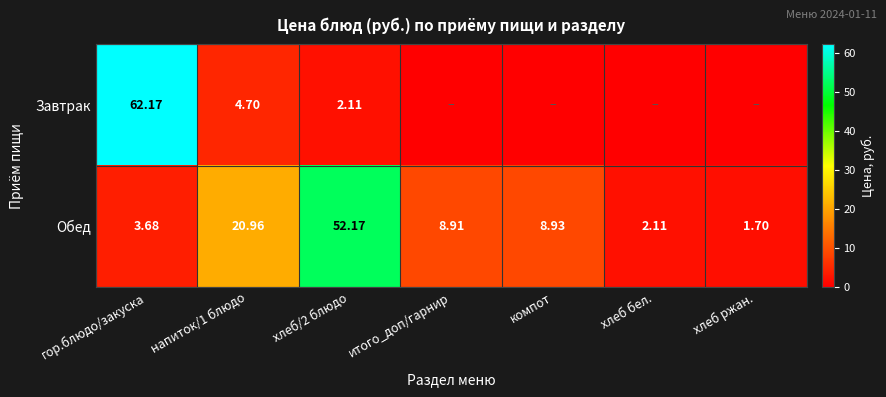

Which series changed the most between гор.блюдо/закуска and напиток/1 блюдо?

Завтрак